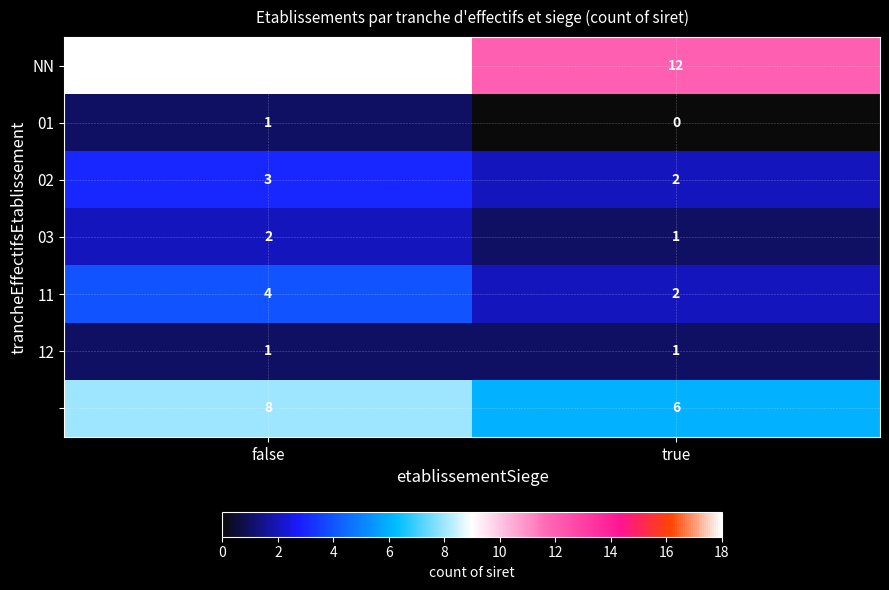

Which category has the lowest value across all series?

true